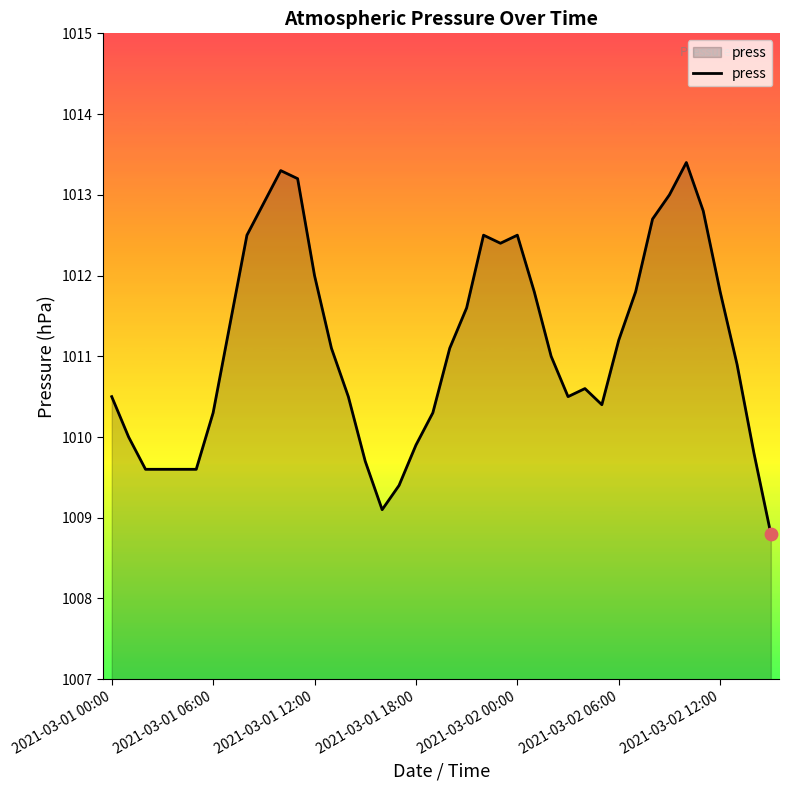

What is the maximum value shown in the chart?

1013.4